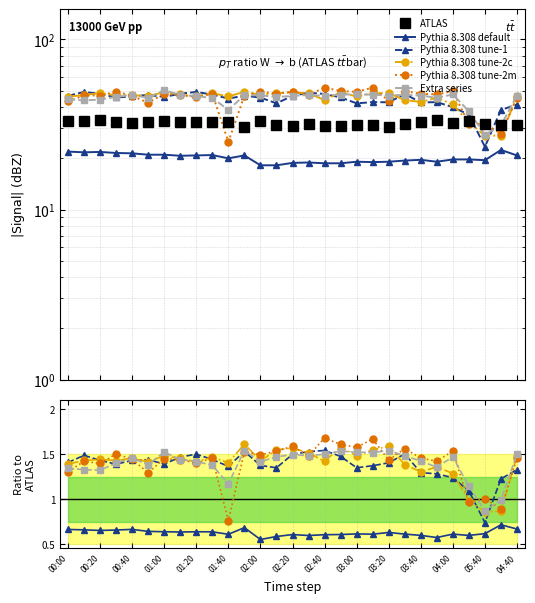

What is the maximum value for Extra series?

1.5